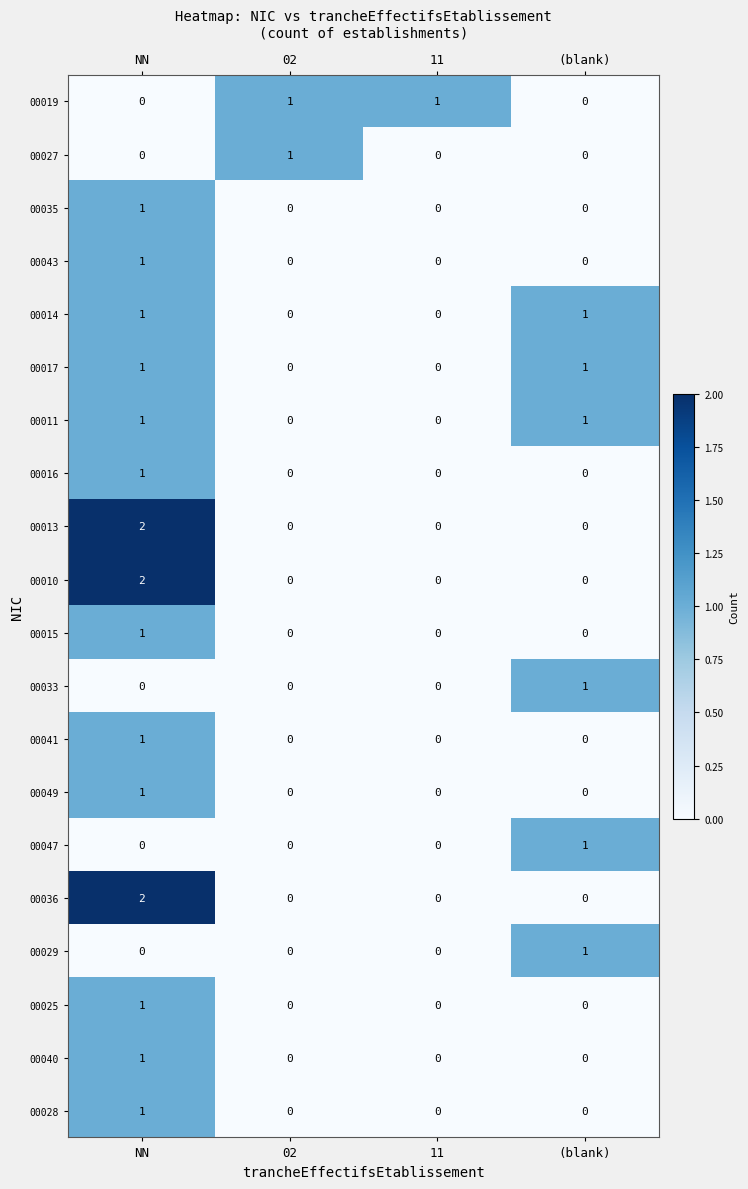

How many 00017 values are between 0 and 1?

4